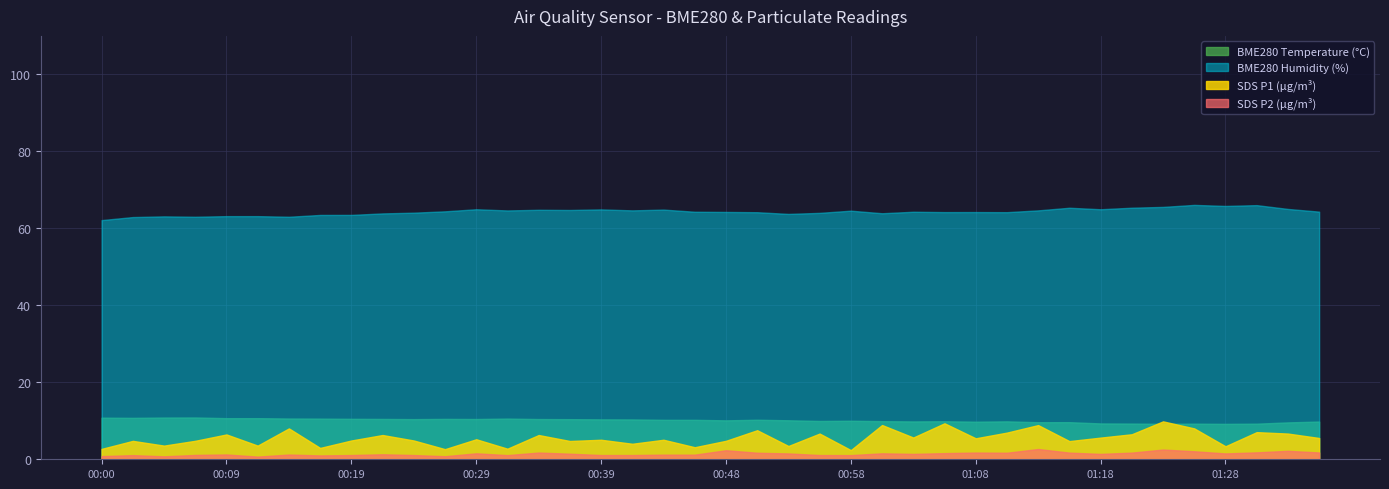

True or false: BME280_temperature and BME280_humidity cross at least once.

False